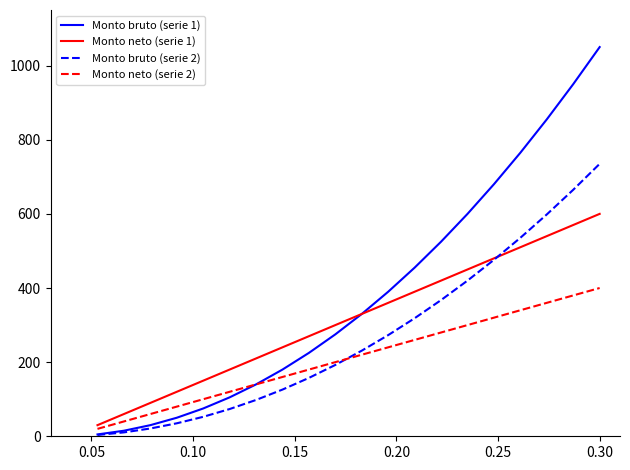

What is the smallest value displayed?

3.5